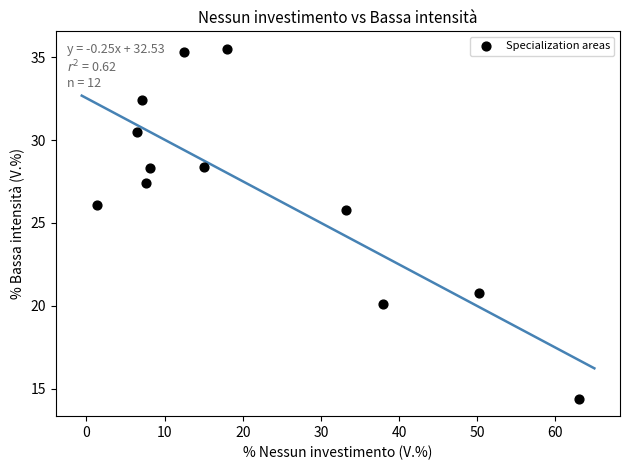

What is the range of Y values (max minus min)?

21.1